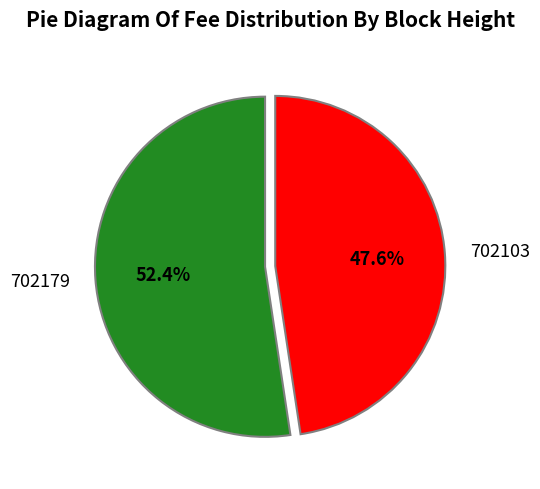

To the nearest percent, what is the average slice percentage?

50%